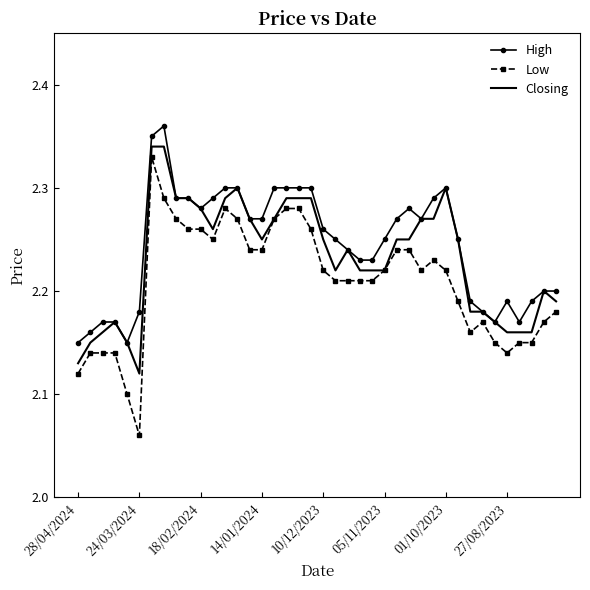

List the series in order of their overall mean, highest first.

High, Closing, Low